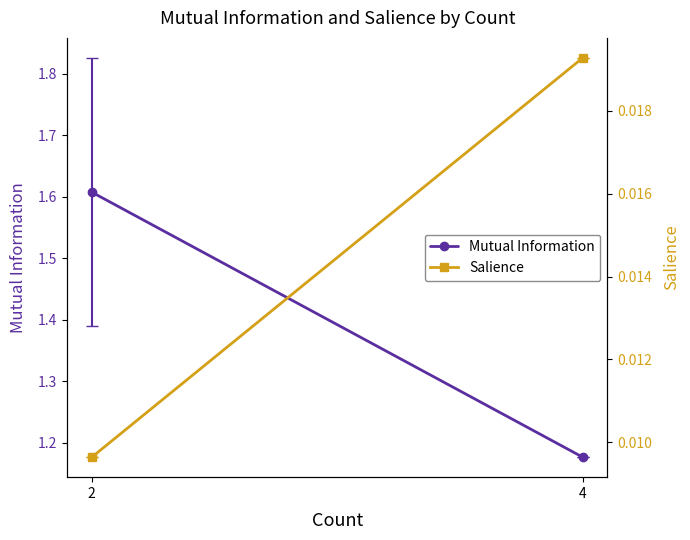

At how many categories does at least one series exceed 1?

2